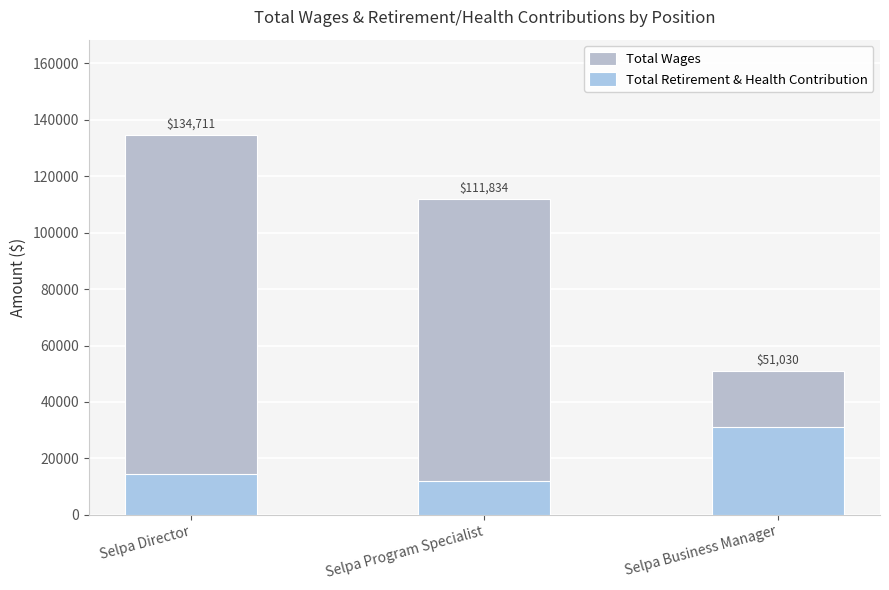

How many groups of bars are there?

3